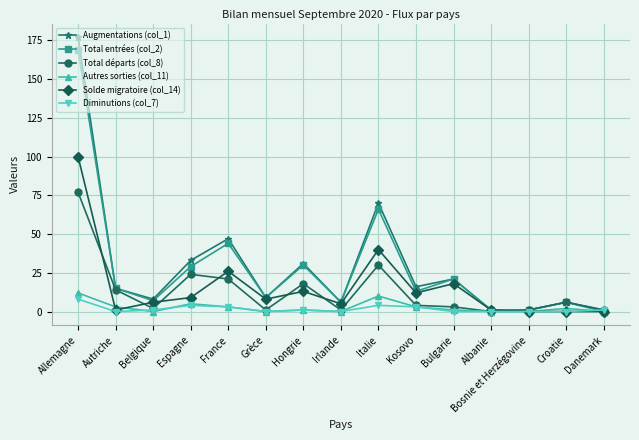

What position from the left is Albanie?

12